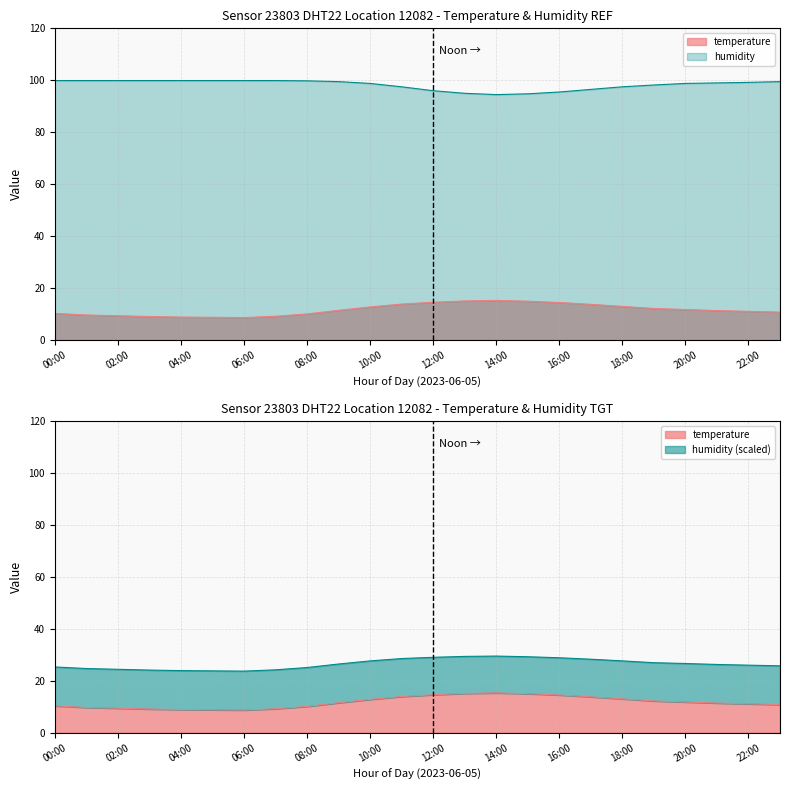

What are all the series names shown in the legend?

temperature, humidity